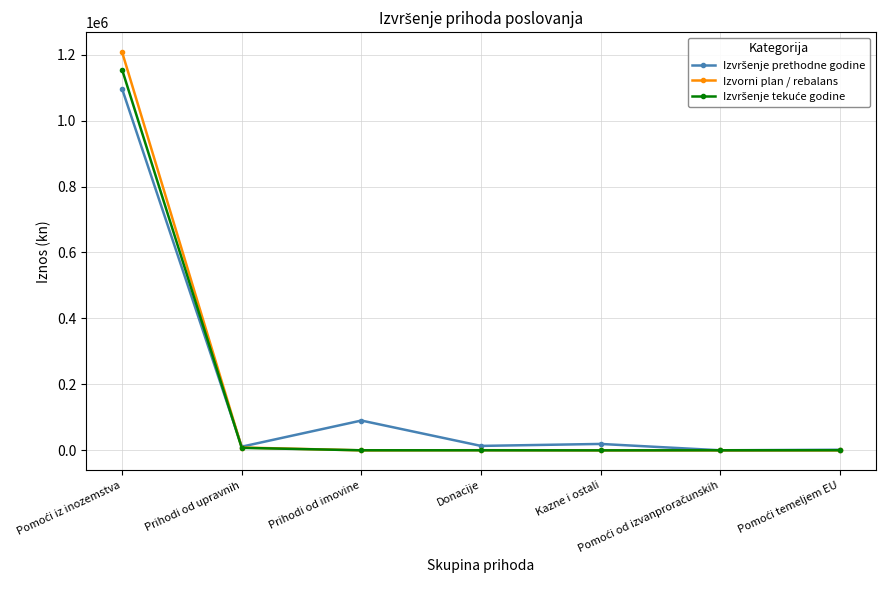

Which series has the widest spread of values?

Izvorni plan / rebalans